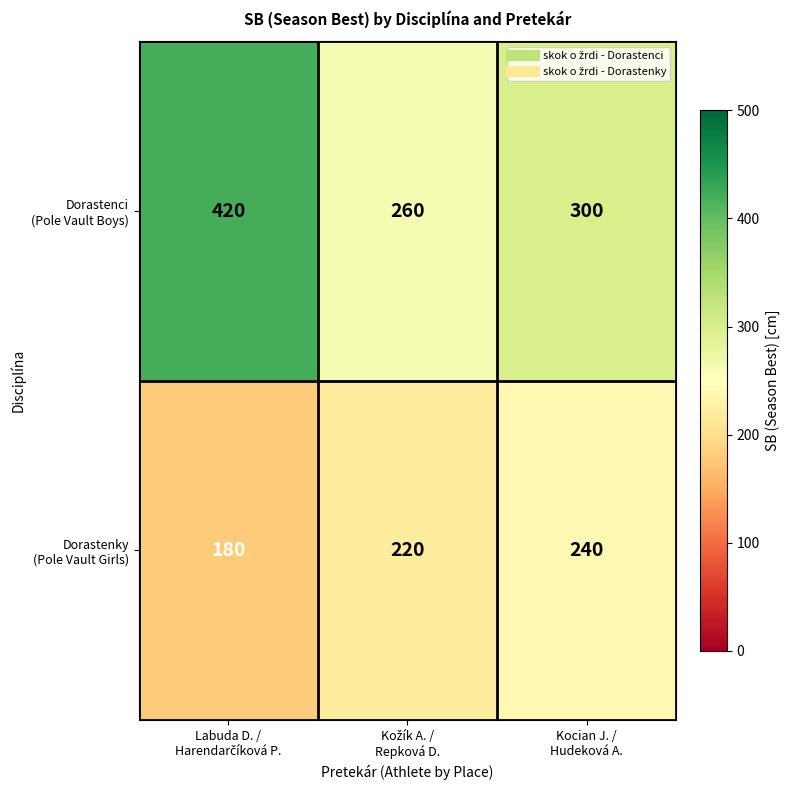

How many series are shown in this chart?

2